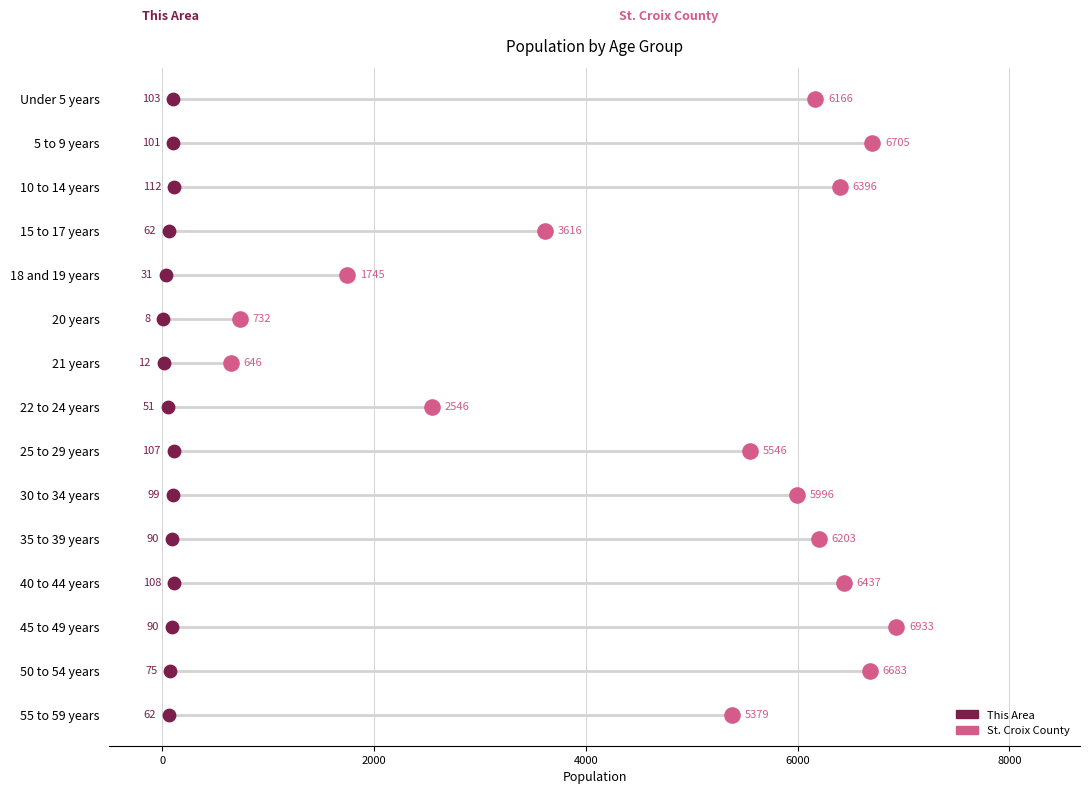

Which series contains the highest Y value?

St. Croix County